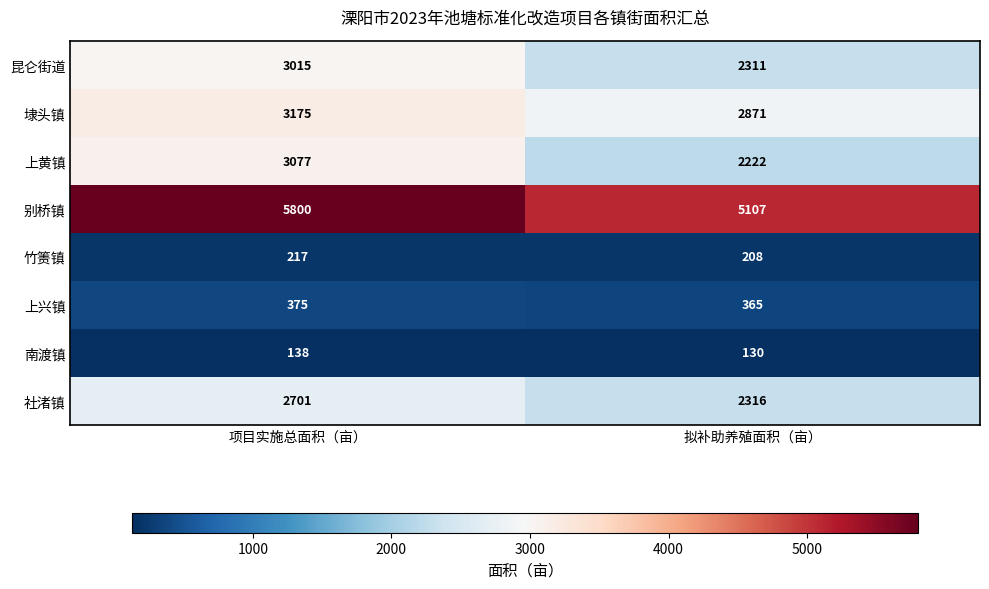

True or false: 上黄镇 has a value of 3077 at 项目实施总面积（亩）.

True